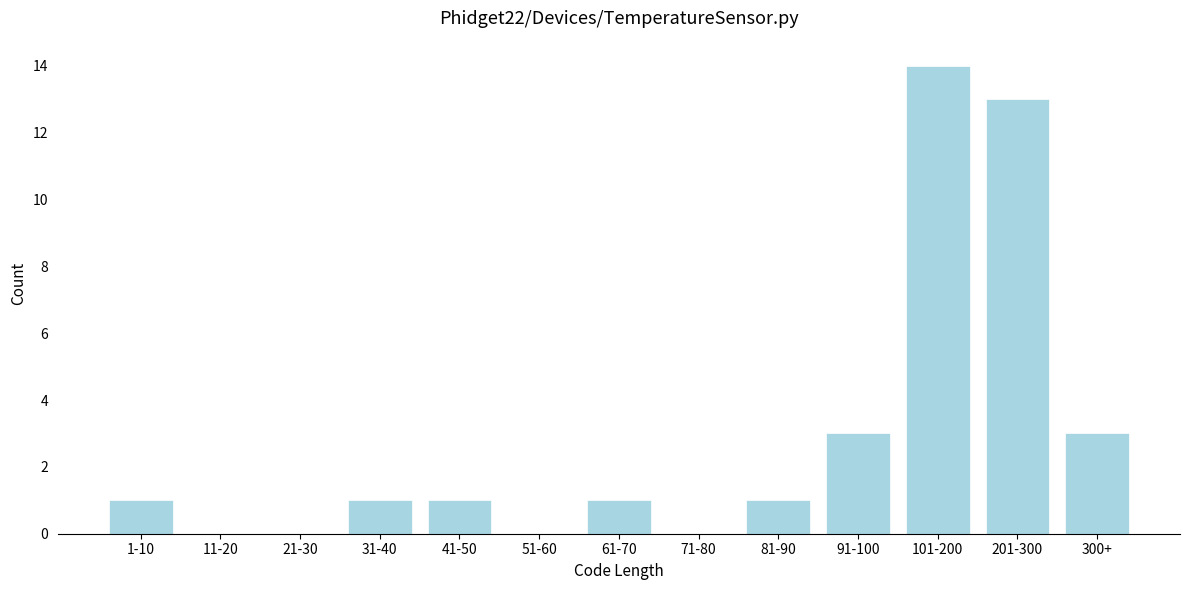

Reading left to right, list all the values displayed in this chart.

1-10=1	11-20=0	21-30=0	31-40=1	41-50=1	51-60=0	61-70=1	71-80=0	81-90=1	91-100=3	101-200=14	201-300=13	300+=3